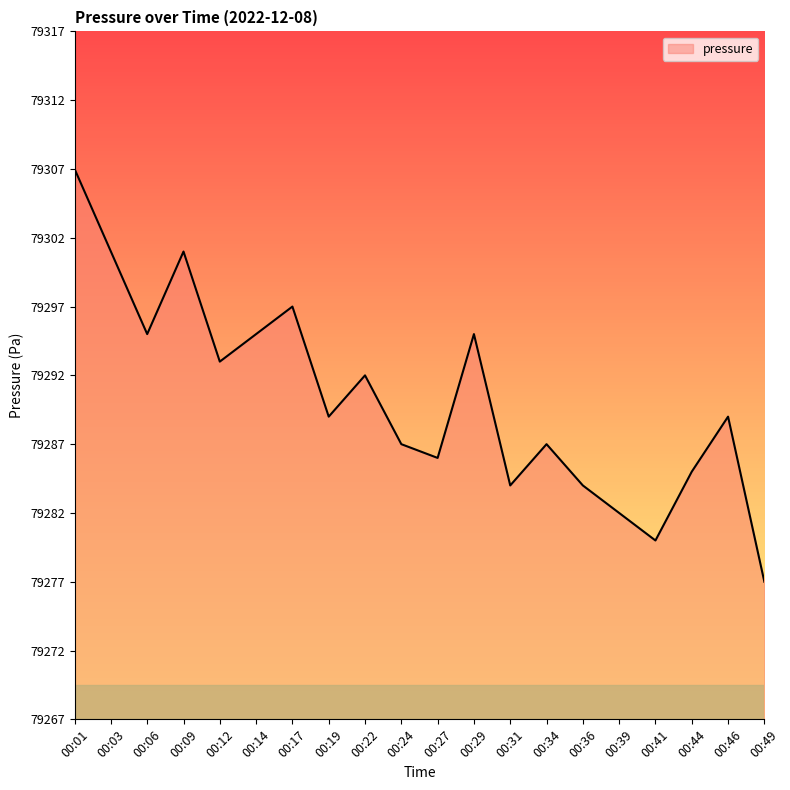

What is the change in value from 00:12 to 00:24?

-6